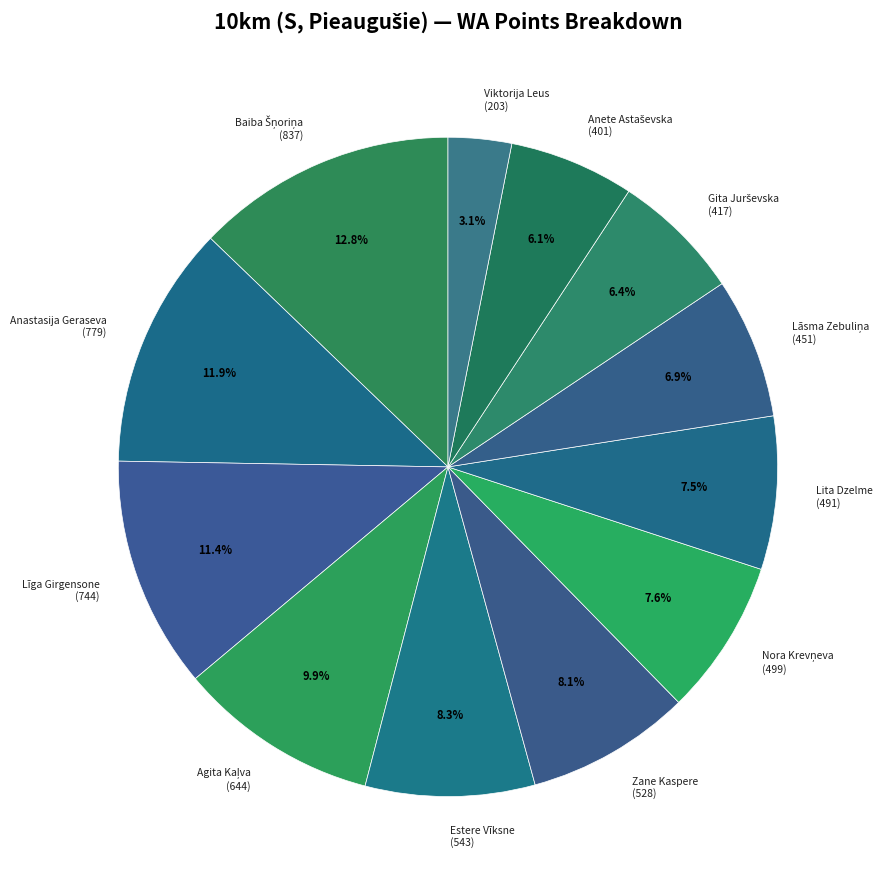

Does Zane Kaspere represent more than half of the total?

No